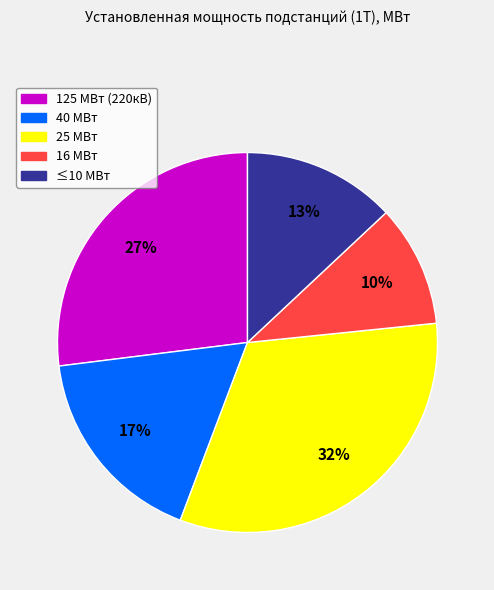

To the nearest percent, what is the average slice percentage?

20%